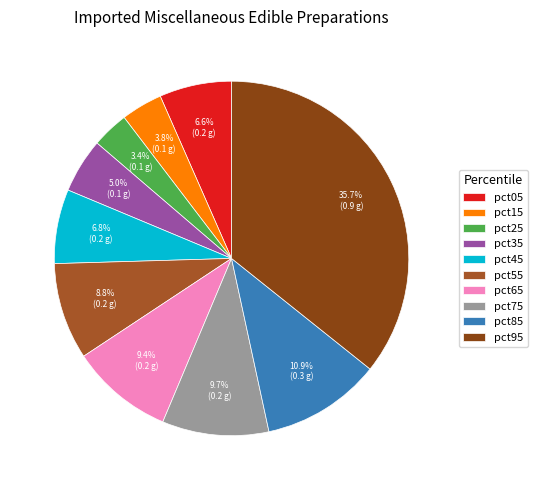

What percentage do pct95 and pct55 together represent?

44.6%